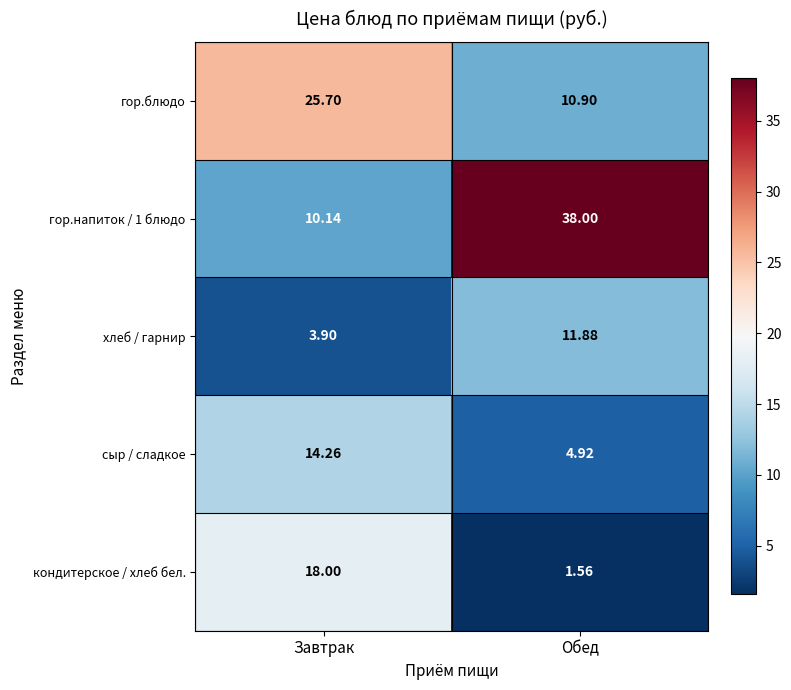

Where does the хлеб / гарнир series first go above 11?

Обед